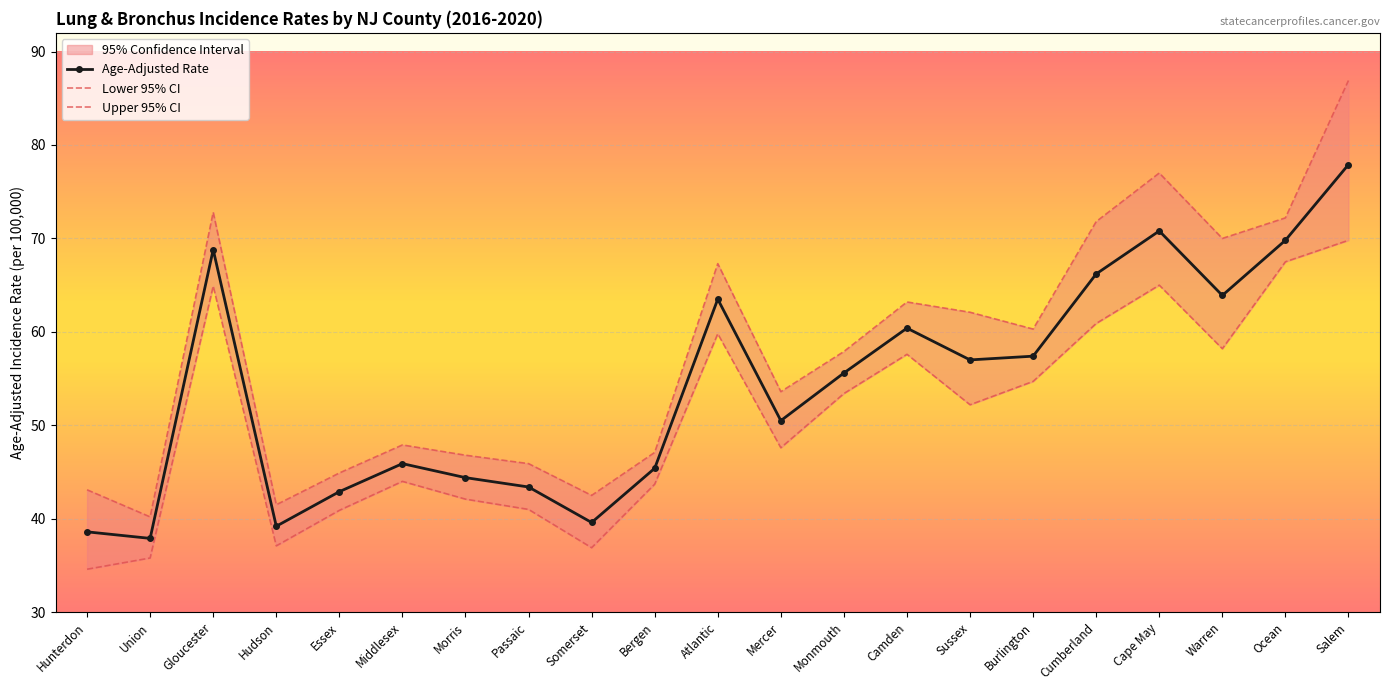

True or false: Lower 95% CI and Age-Adjusted Rate cross at least once.

False